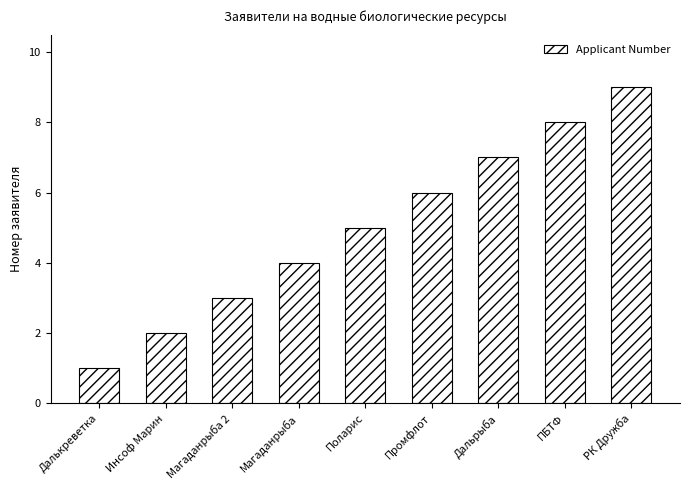

Is it true that the value at ПБТФ is 8?

True